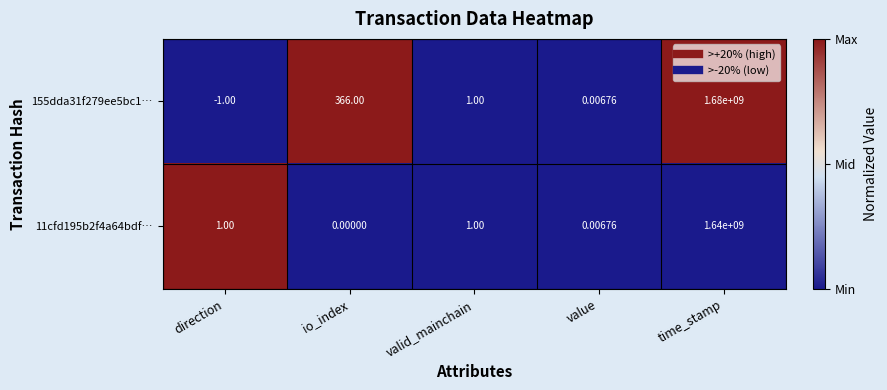

Rank the series at io_index from lowest to highest value.

11cfd195b2f4a64bdf…, 155dda31f279ee5bc1…